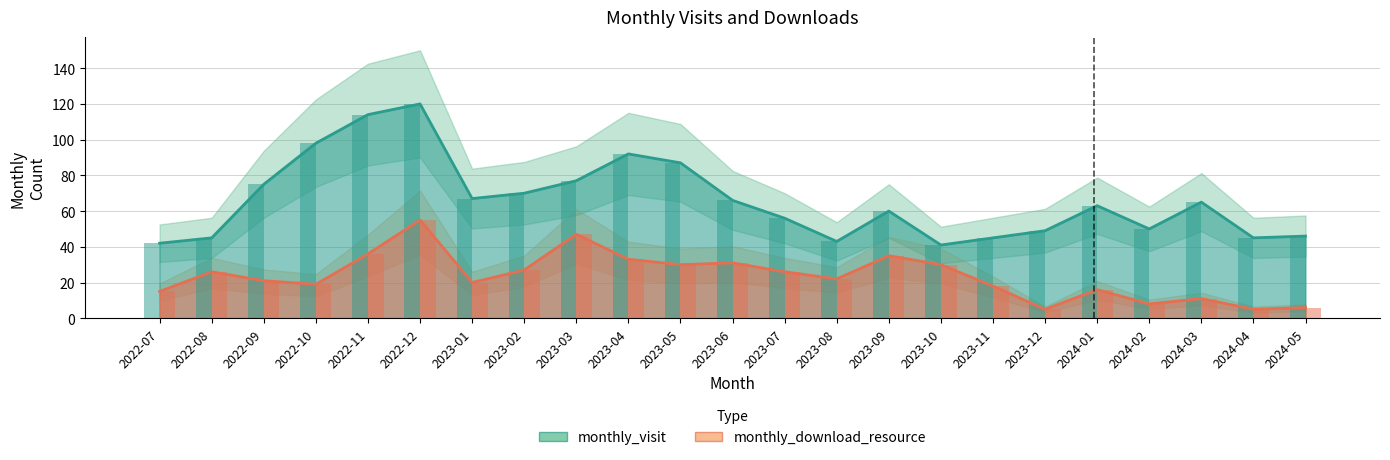

Reading right to left, list all the values displayed in this chart.

monthly_visit: 46	45	65	50	63	49	45	41	60	43	56	66	87	92	77	70	67	120	114	98	75	45	42
monthly_download_resource: 6	5	11	8	16	5	18	30	35	22	26	31	30	33	47	27	20	55	36	19	21	26	15